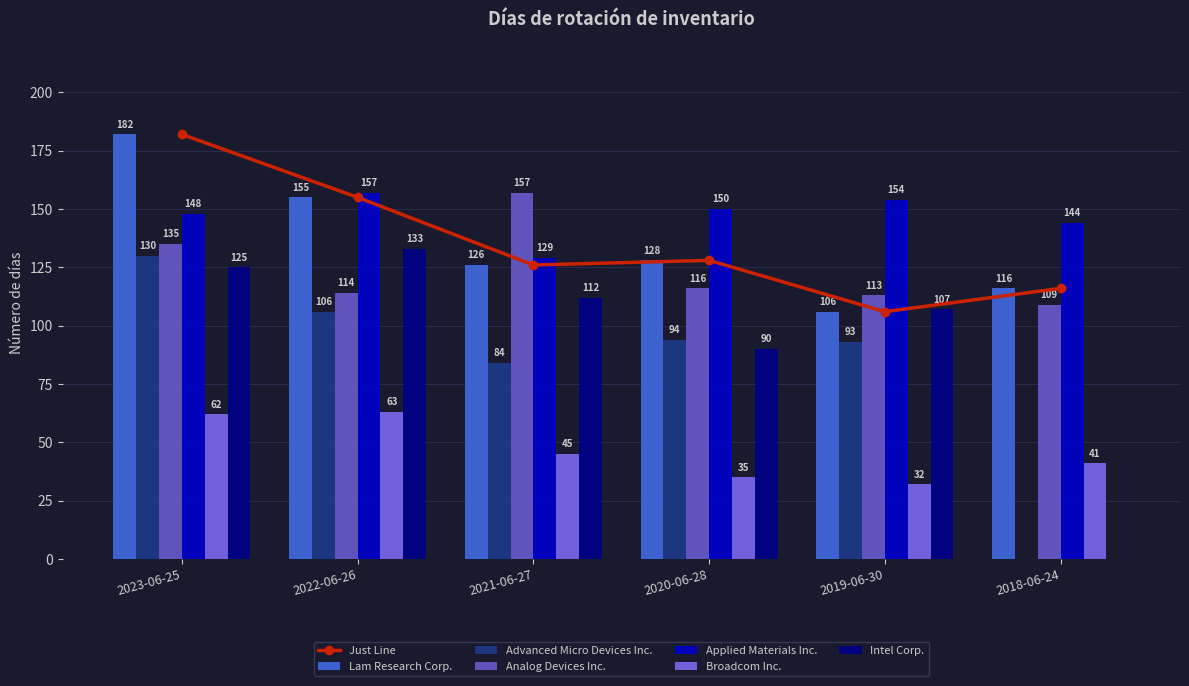

What position from the right is 2021-06-27?

4